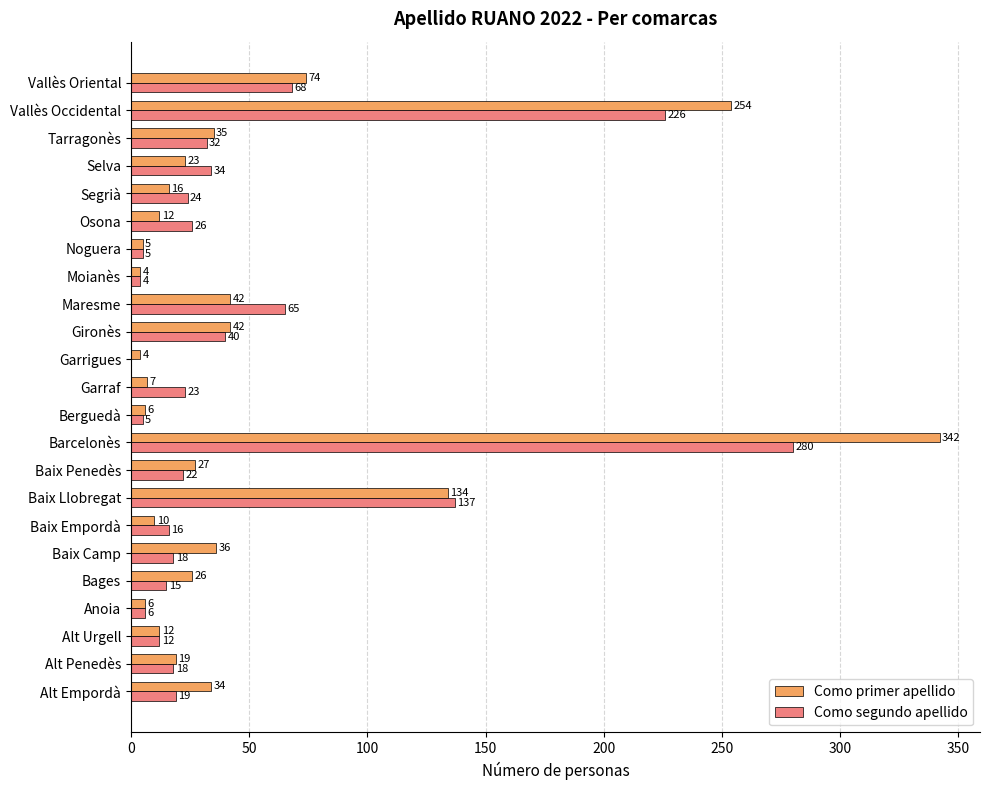

Where is Como primer apellido nearest to the value 173?

Baix Llobregat